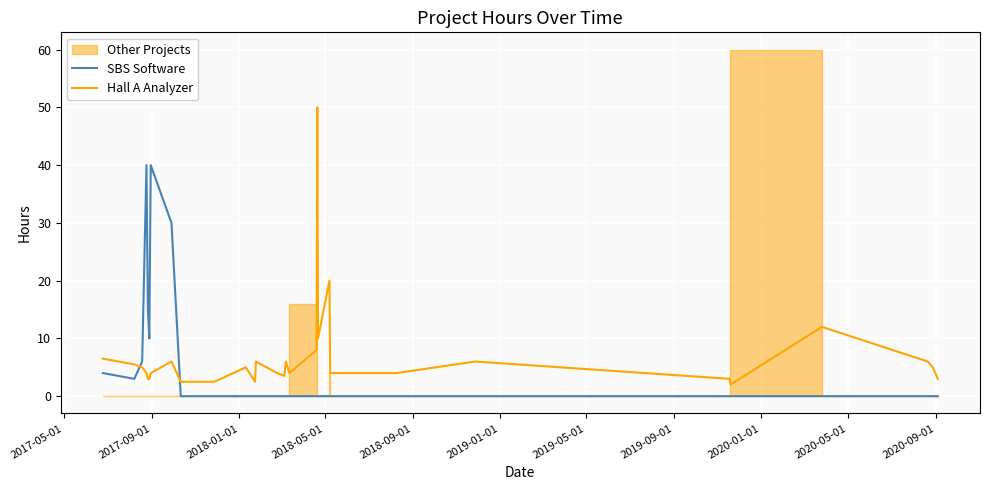

True or false: SBS Software and Hall A Analyzer cross at least once.

True